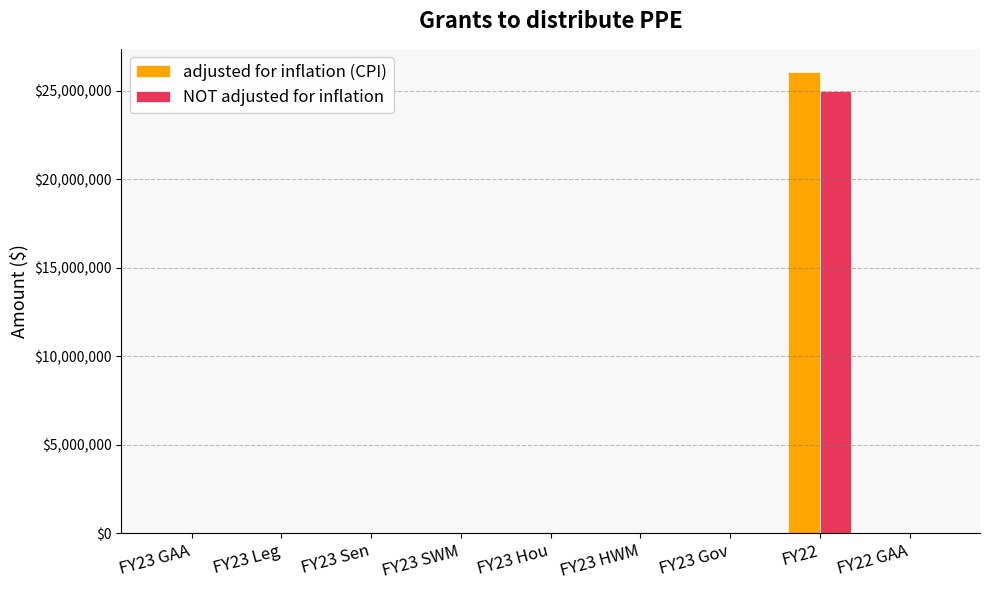

What is the maximum value for adjusted for inflation (CPI)?

26081554